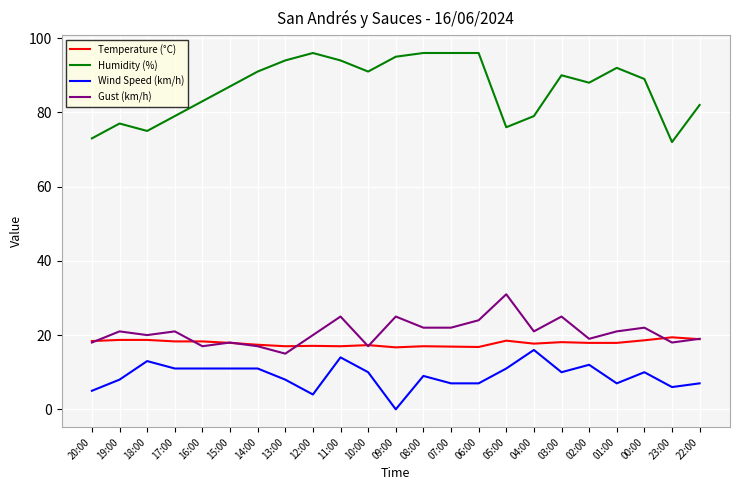

True or false: Humidity (%) and Wind Speed (km/h) cross at least once.

False